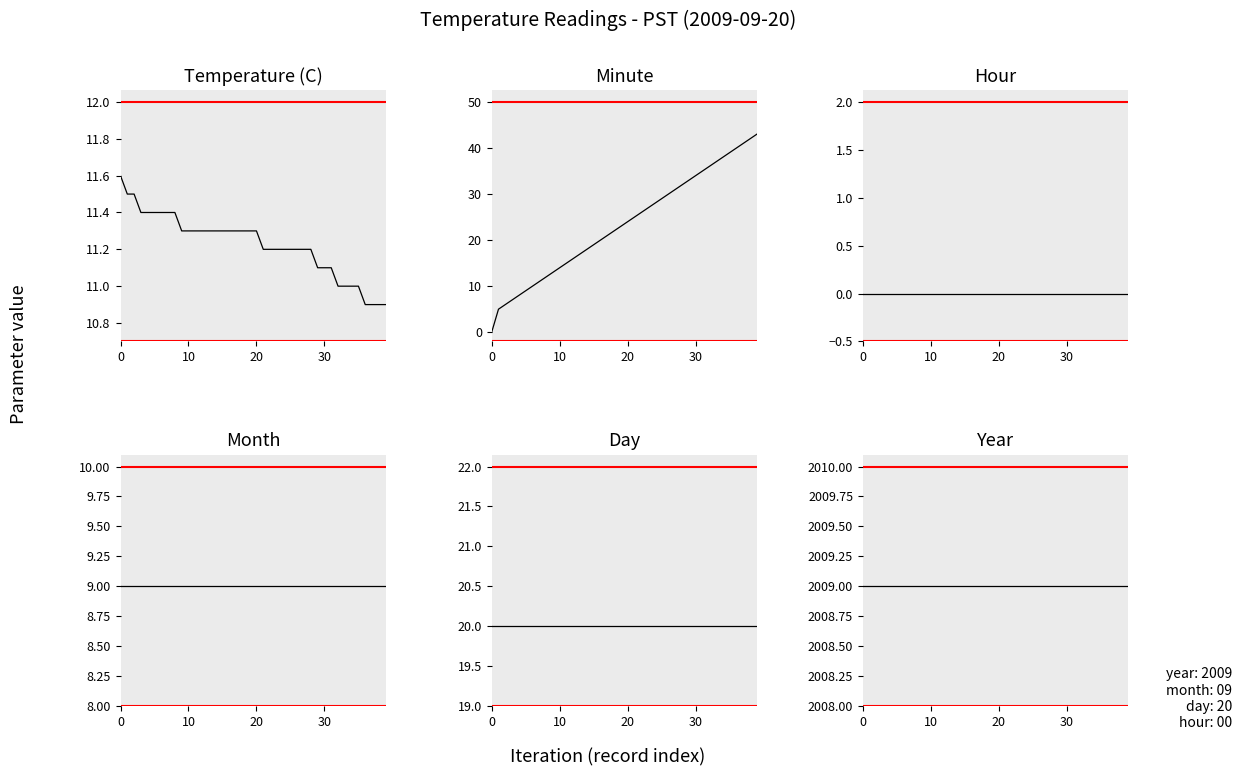

True or false: Month and Day cross at least once.

False